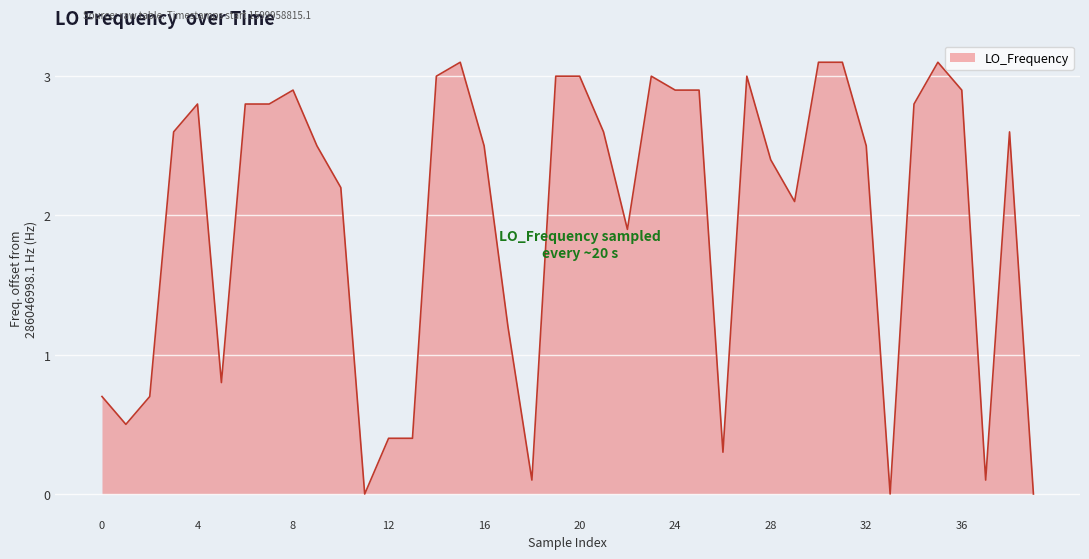

How many categories are shown in the chart?

40